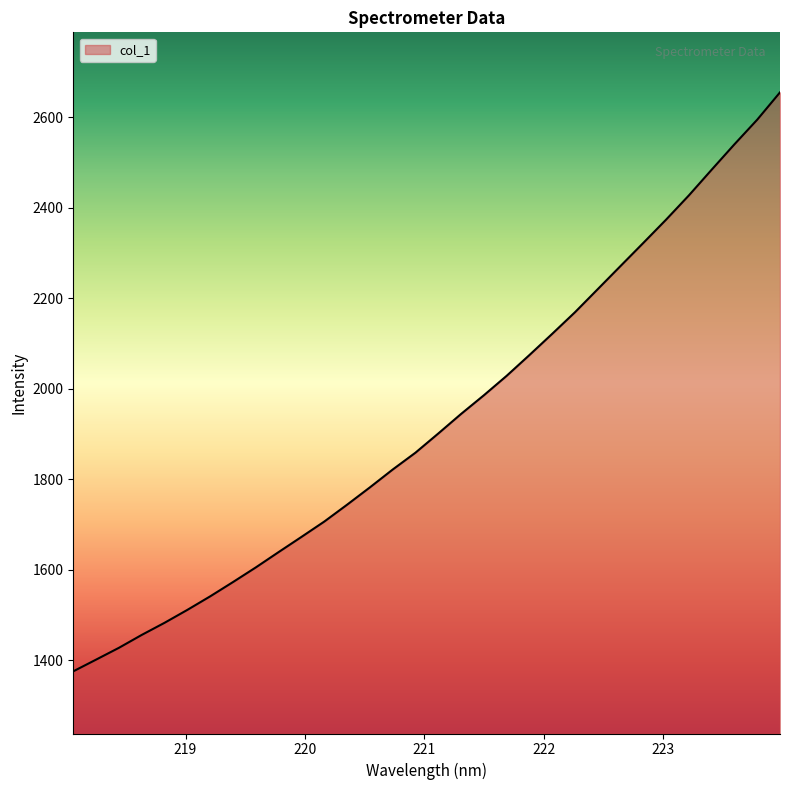

What is the smallest value displayed?

1375.0